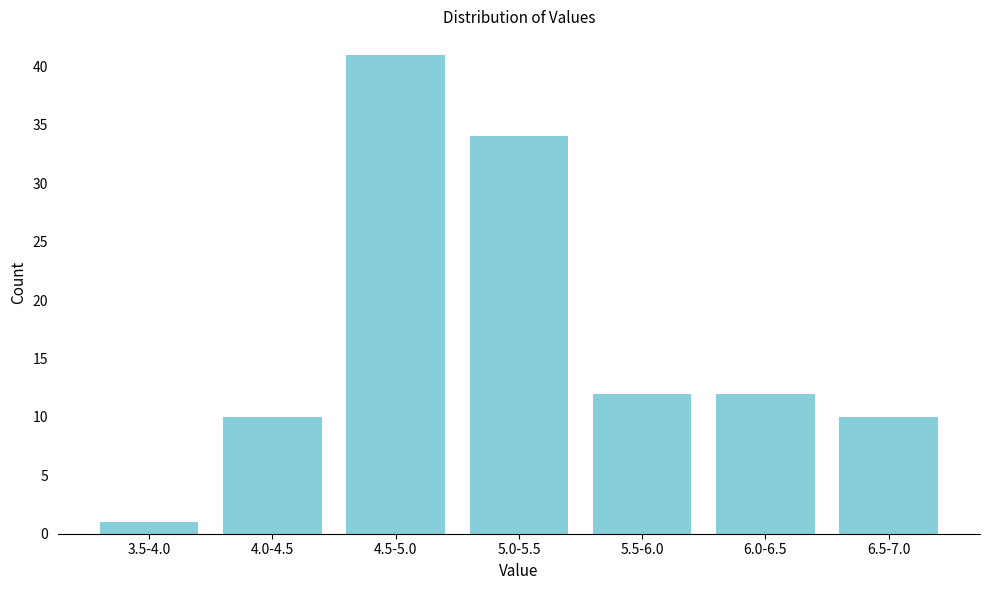

Reading left to right, what are all the values shown in this chart?

3.5-4.0=1	4.0-4.5=10	4.5-5.0=41	5.0-5.5=34	5.5-6.0=12	6.0-6.5=12	6.5-7.0=10